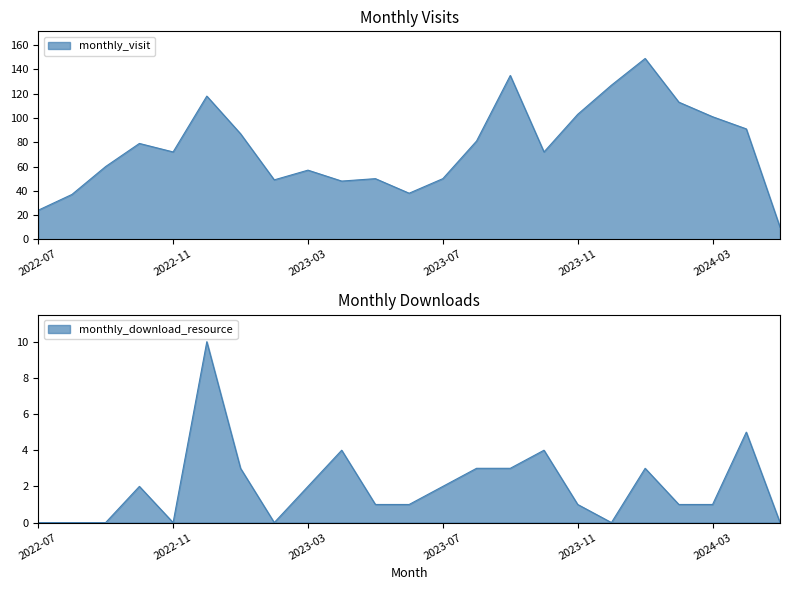

True or false: monthly_download_resource and monthly_visit cross at least once.

False